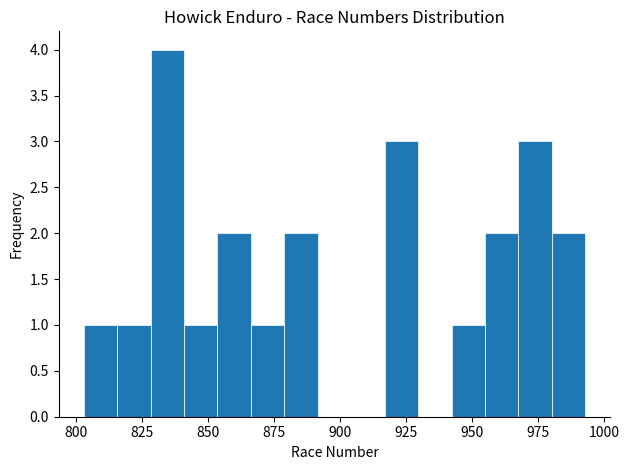

Read against the x-axis, roughly where is the centre of the tallest bar?

835